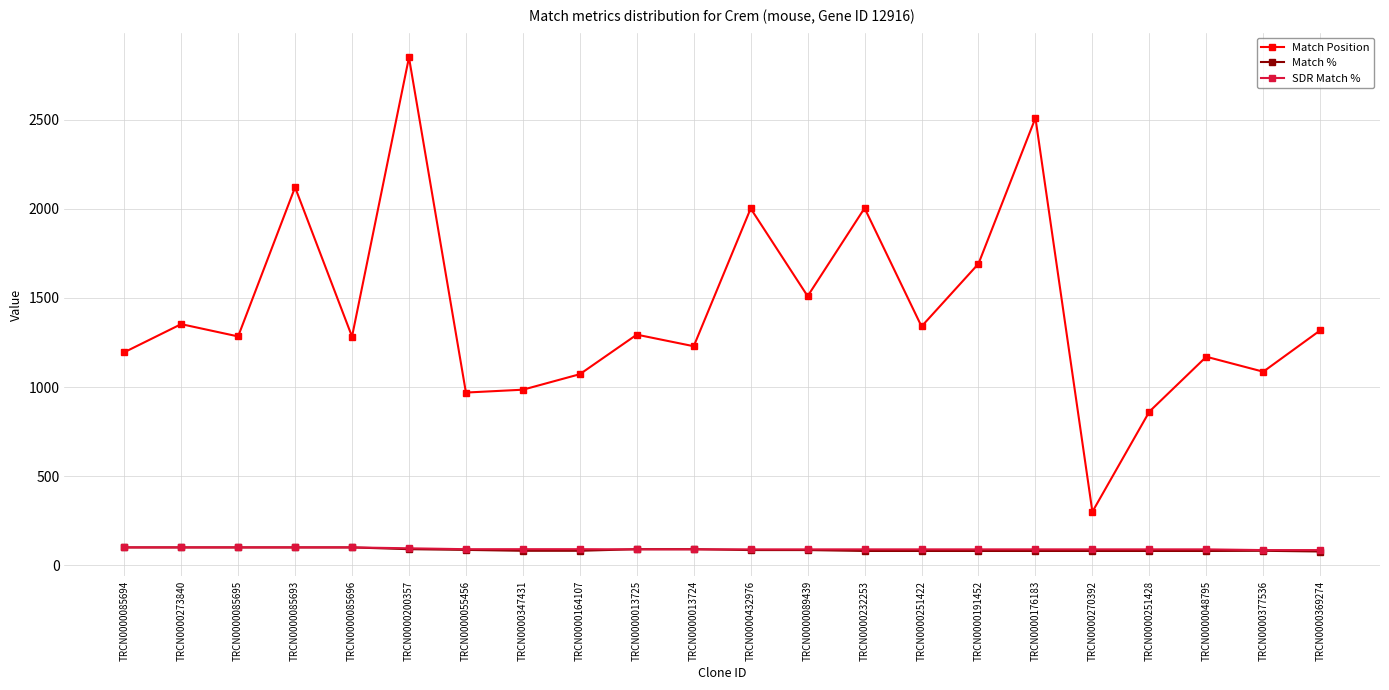

Is it true that SDR Match % equals 100 at TRCN0000273840?

True